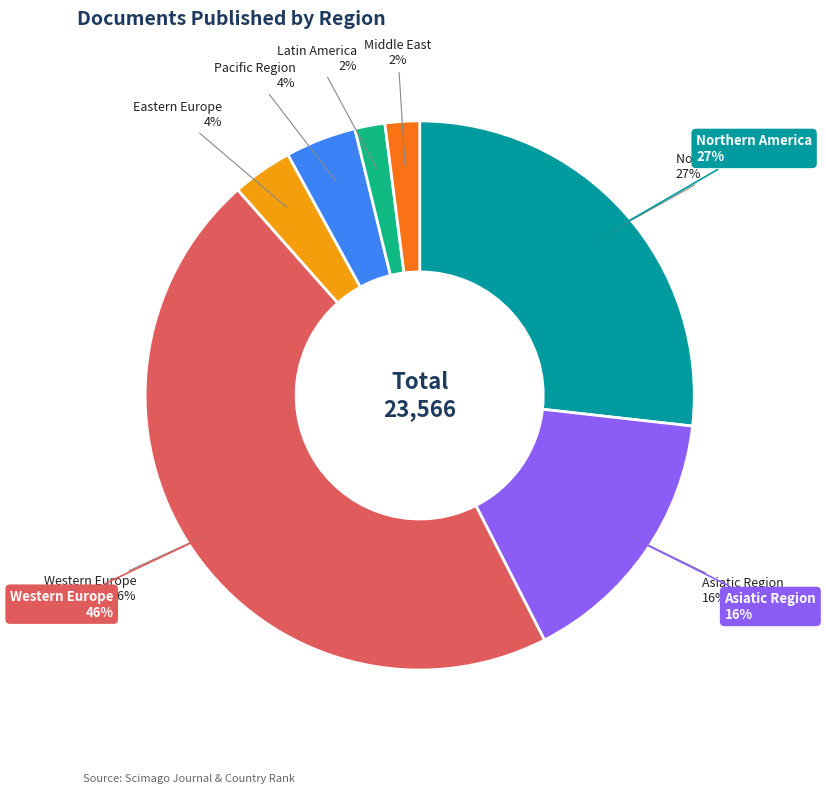

To the nearest percent, what percentage of the pie is 10?

1%